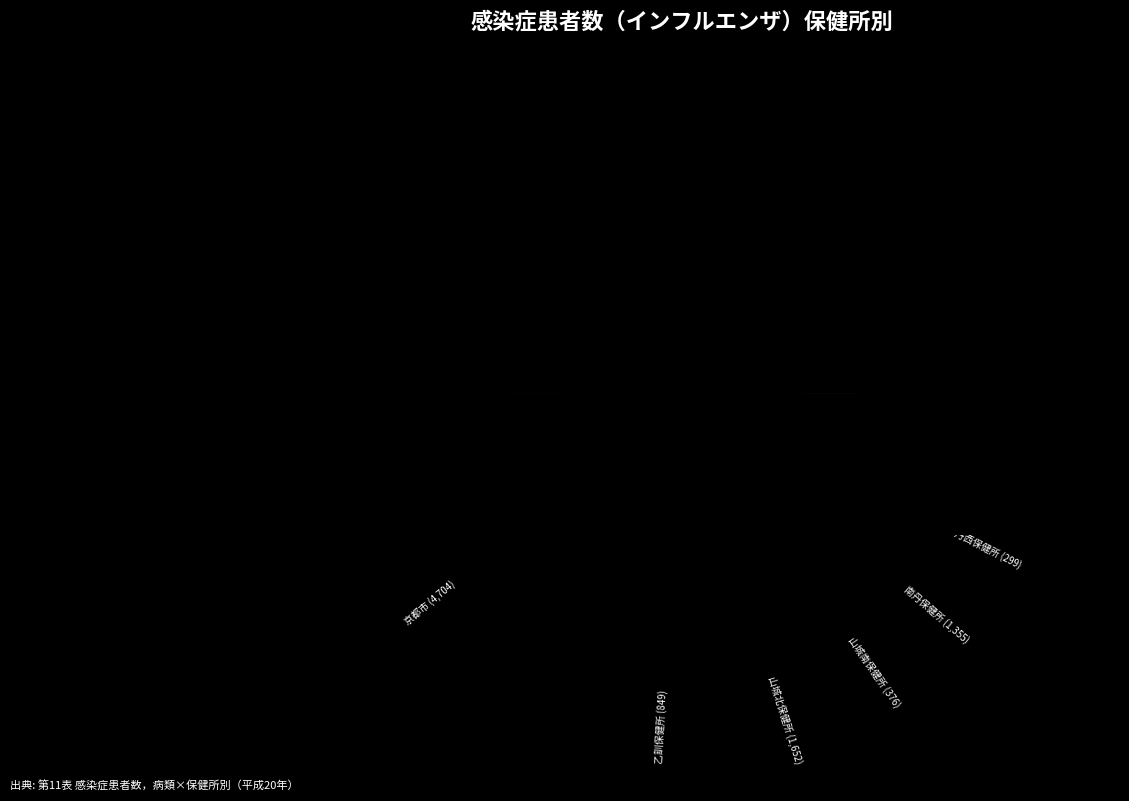

Which slice is the largest?

京都市